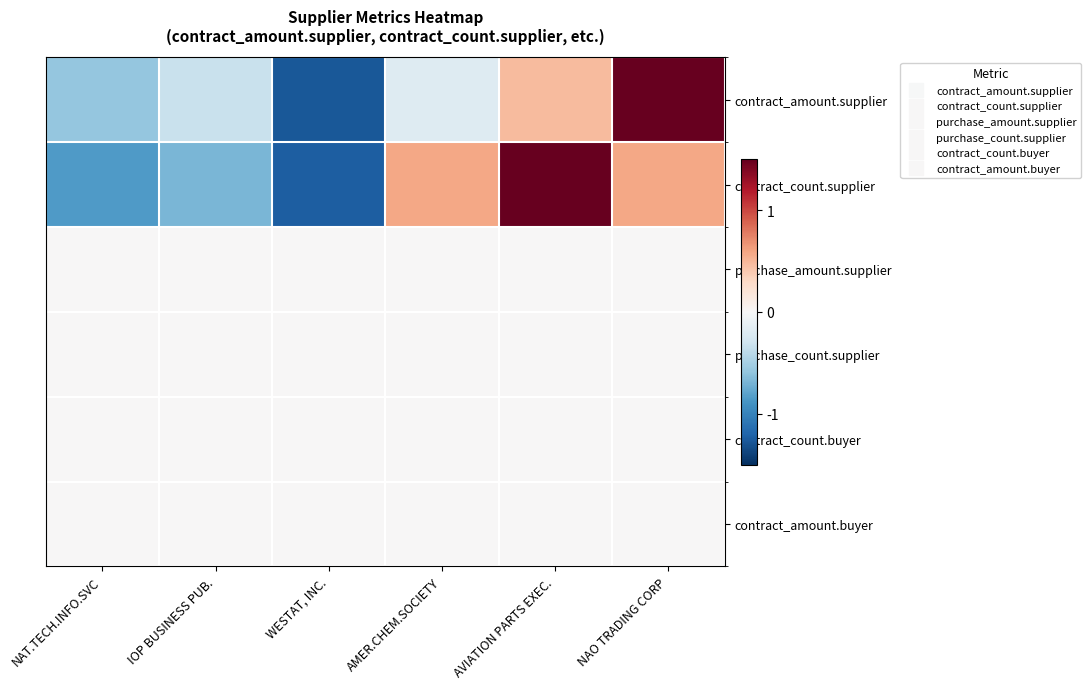

What is the spread (max minus min) of values at WESTAT, INC.?

1.3